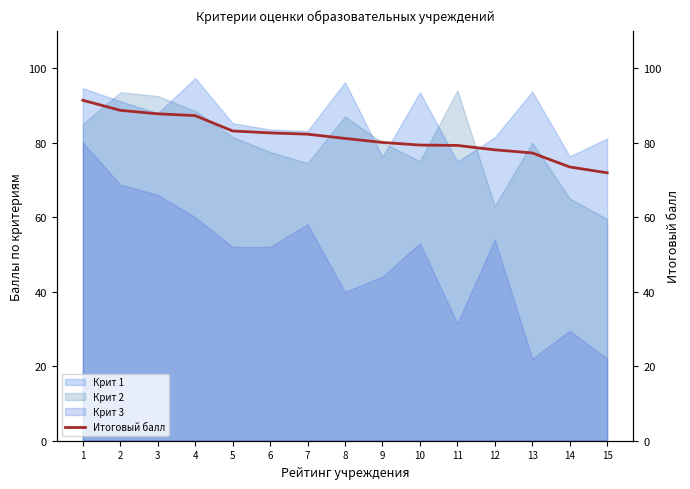

Where does the data first go above 81?

1